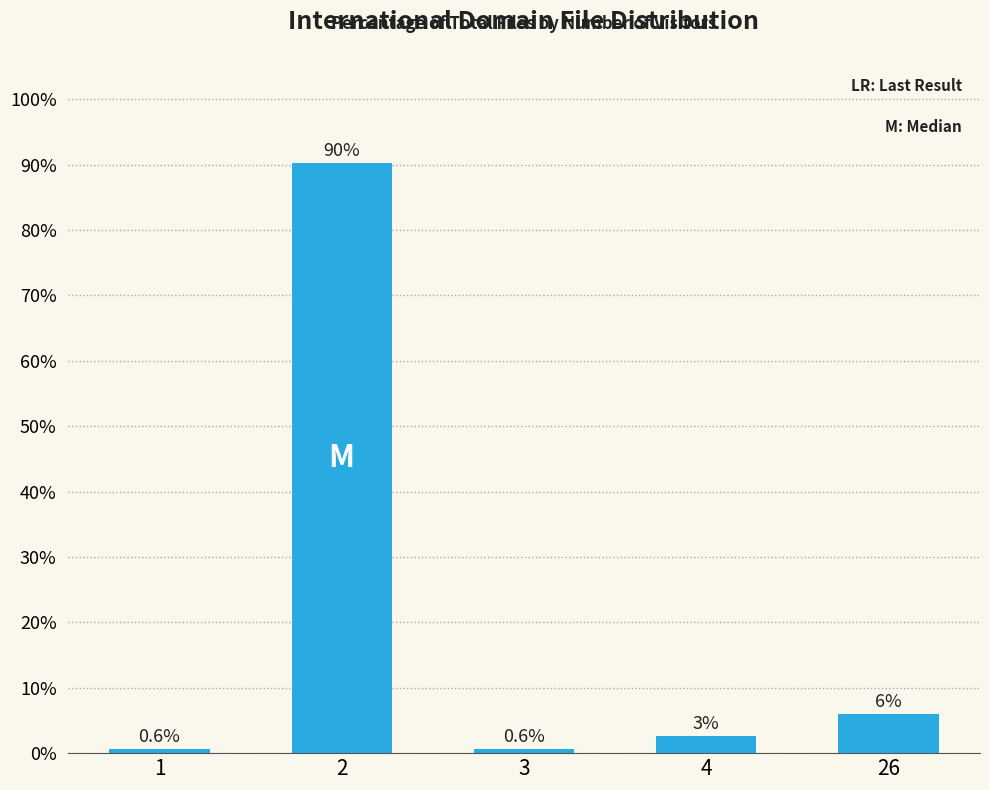

Which has a higher value, 2 or 3?

2